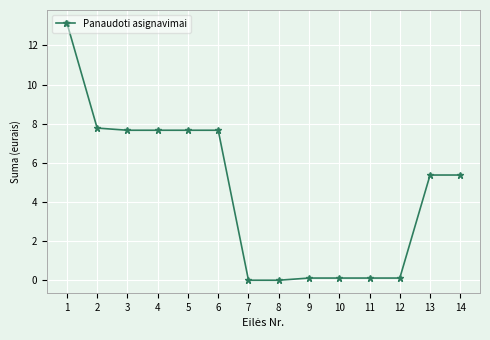

What is the value of the 11th point from the left?

0.1